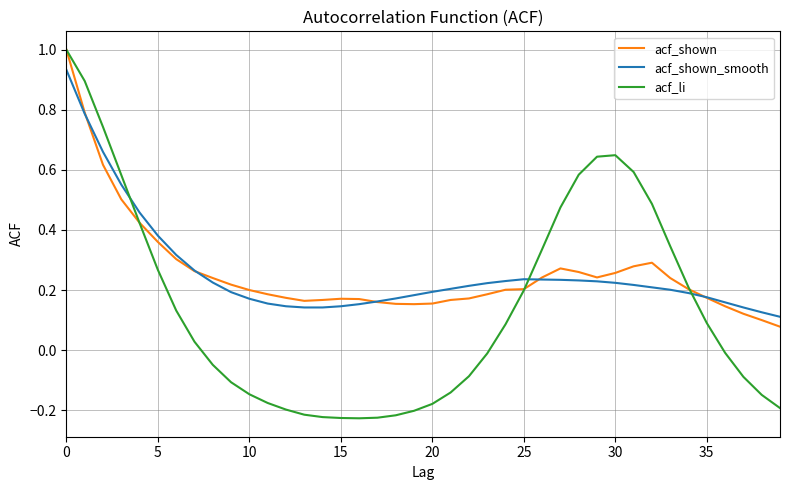

True or false: acf_shown_smooth has more than 0 interior local peaks.

True